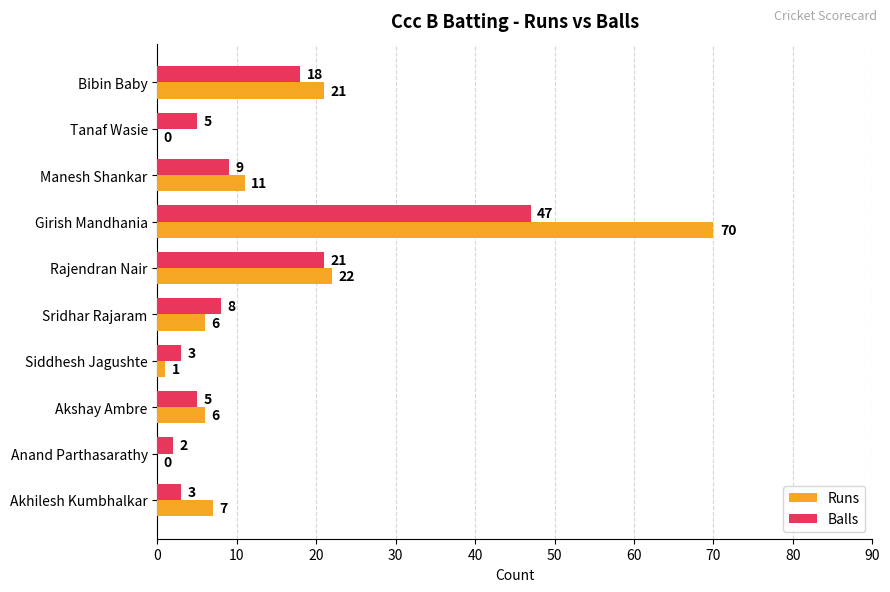

Is it true that Balls equals 3 at Manesh Shankar?

False